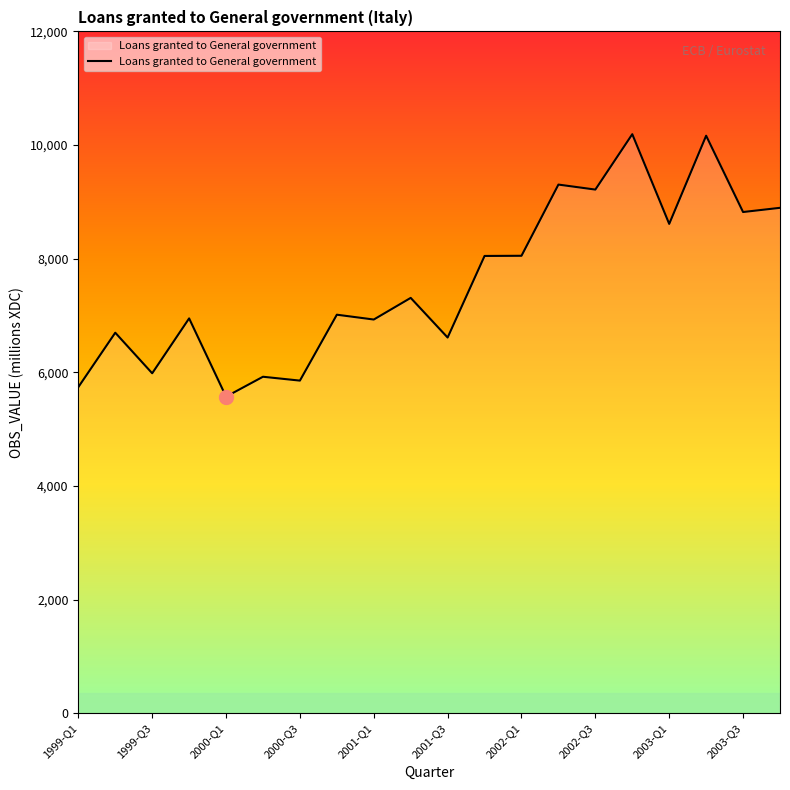

How many categories are shown in the chart?

20